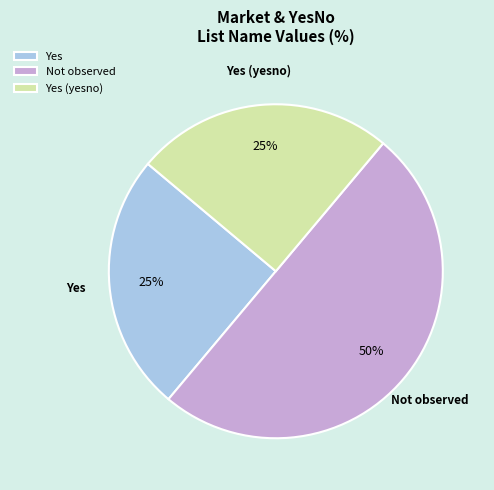

To the nearest percent, what is the average slice percentage?

33%